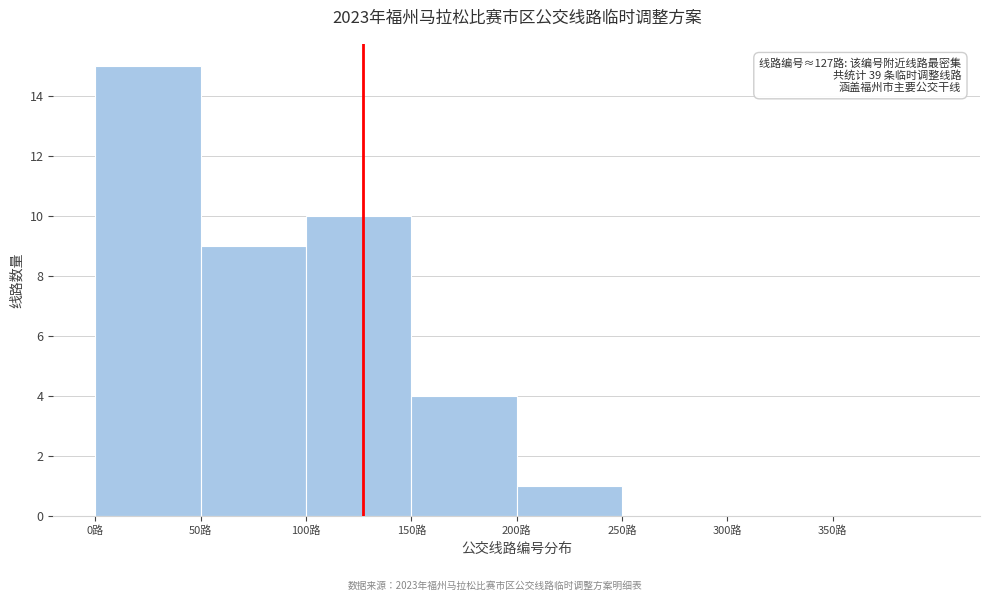

Which range on the x-axis has the tallest bar?

0 to 50